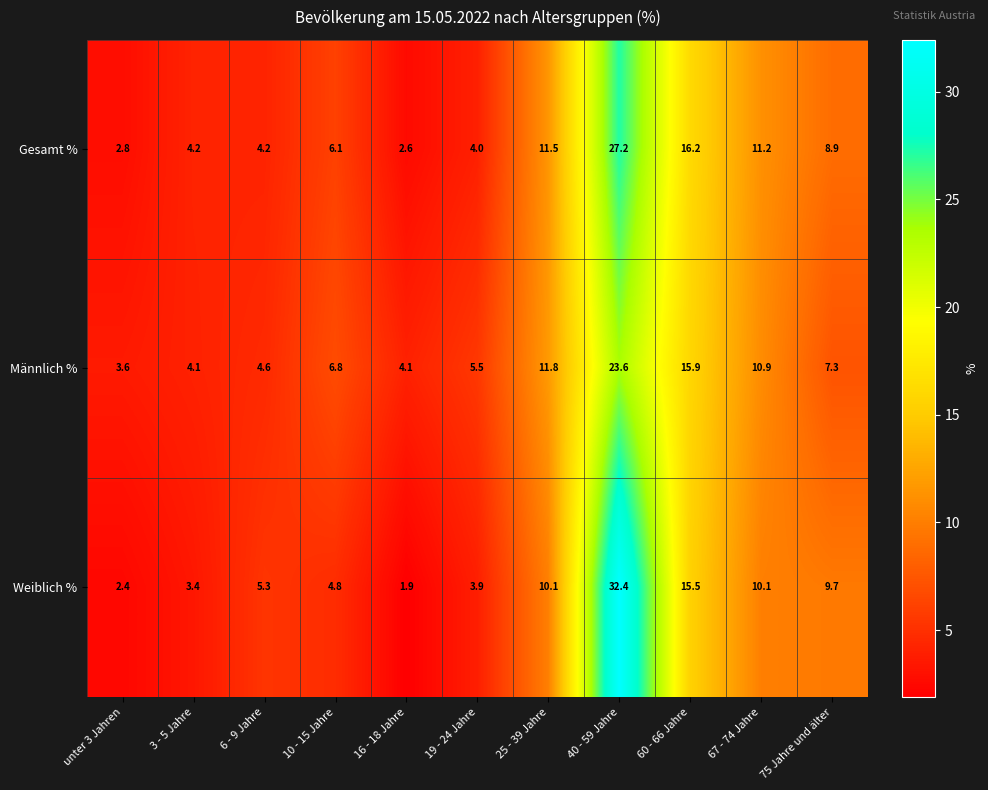

At 16 - 18 Jahre, list the series in order from smallest to largest.

Weiblich %, Gesamt %, Männlich %